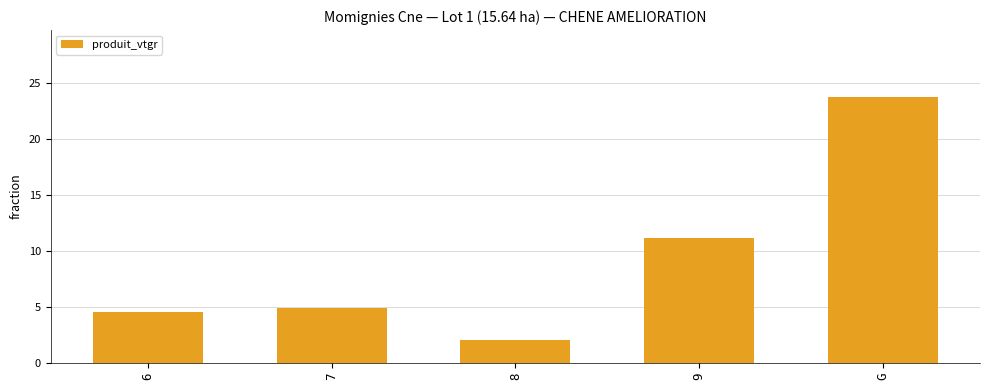

Rank the categories by value from lowest to highest.

8, 6, 7, 9, G